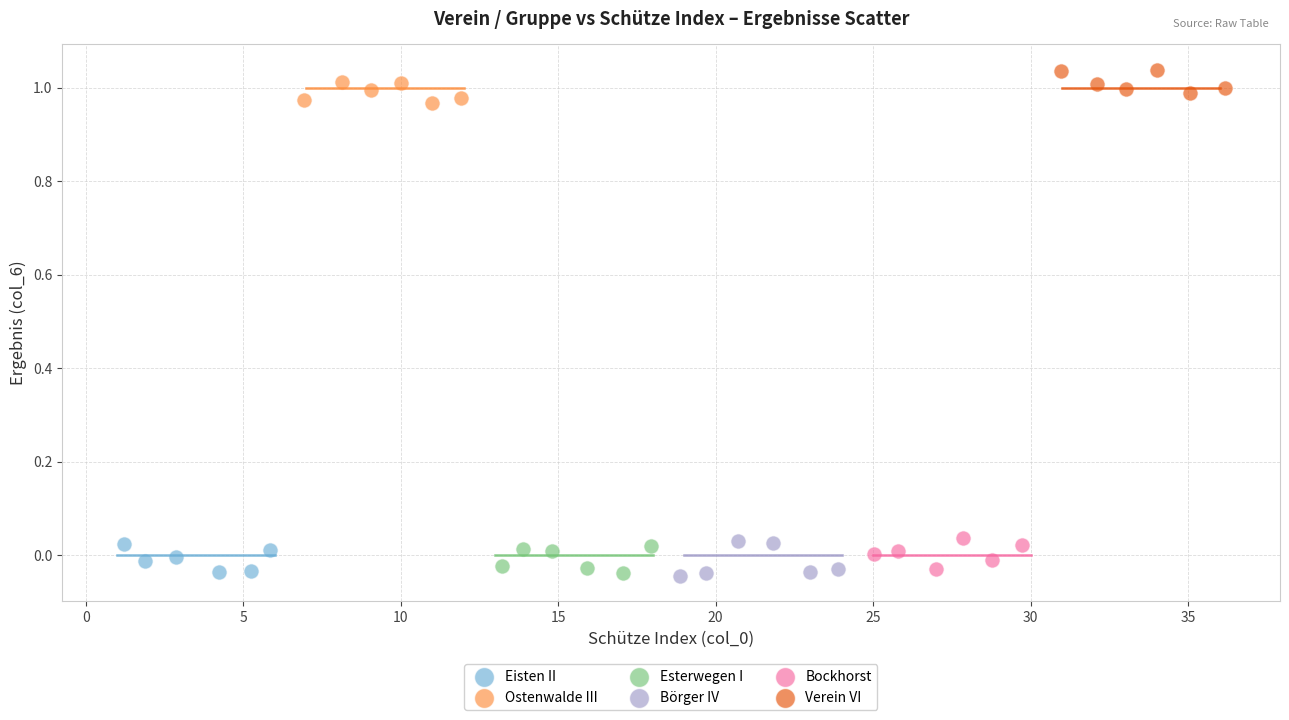

What are all the series names shown in the legend?

Eisten II, Ostenwalde III, Esterwegen I, Börger IV, Bockhorst, Verein VI